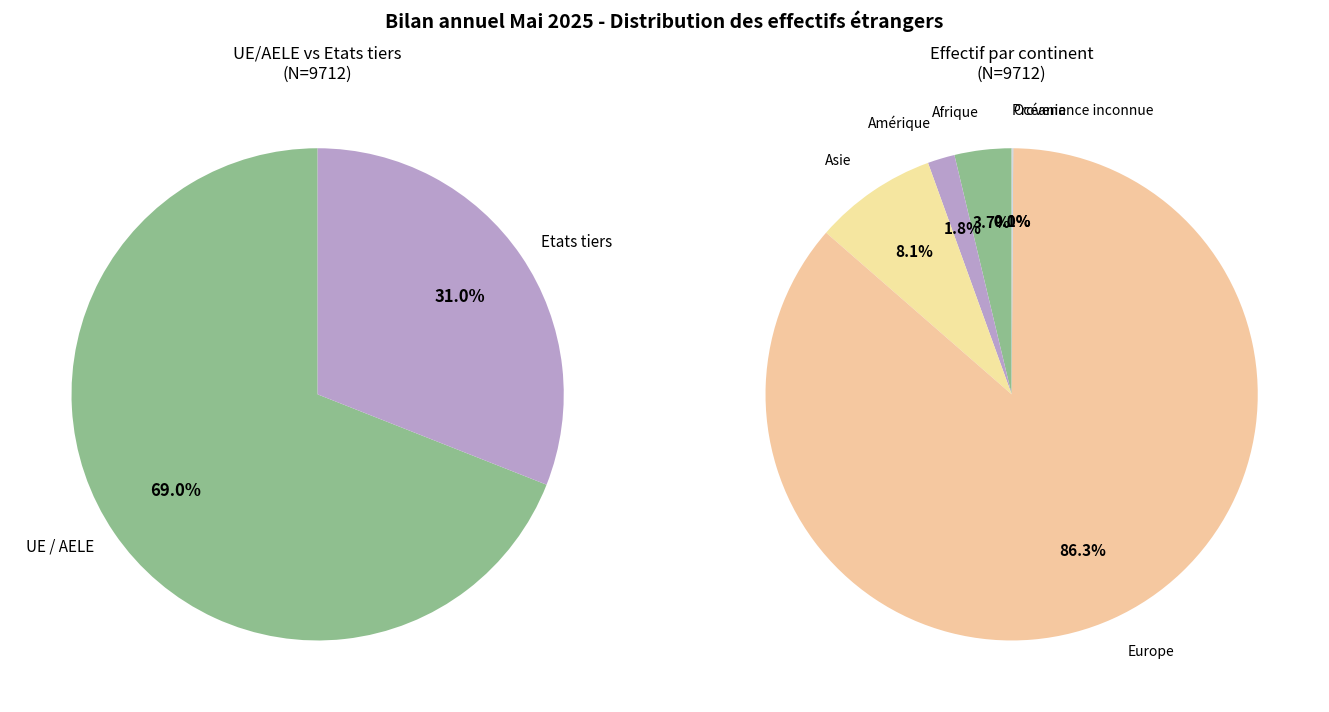

Rank the categories by value from lowest to highest.

Océanie, Provenance inconnue, Amérique, Afrique, Asie, Europe